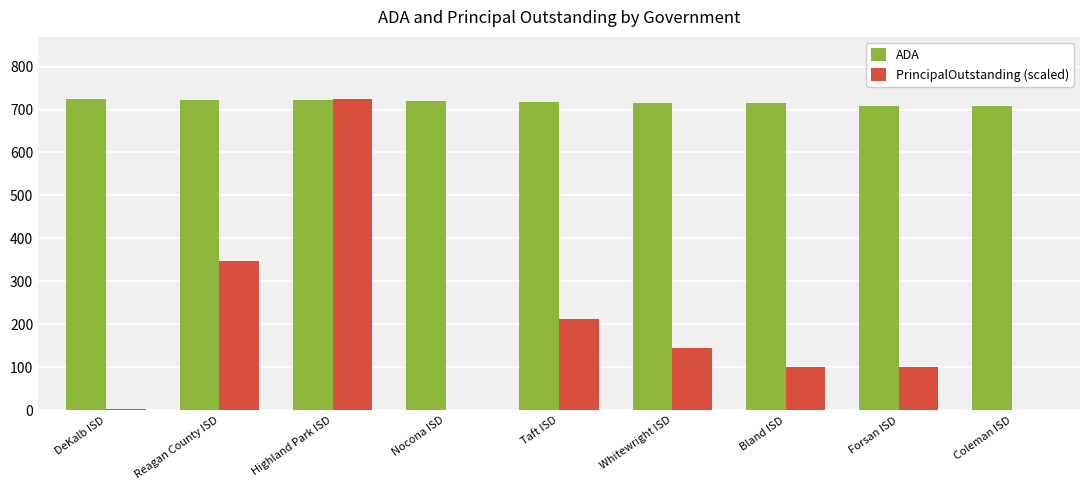

Which series has the largest range (max minus min)?

PrincipalOutstanding (scaled)